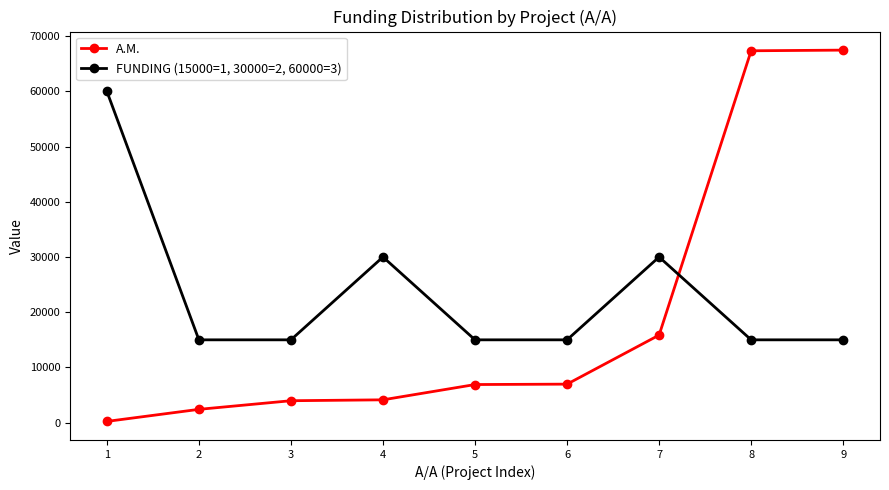

Is the value of A.M. at 1 greater than the value of FUNDING (15000=1, 30000=2, 60000=3) at 5?

No